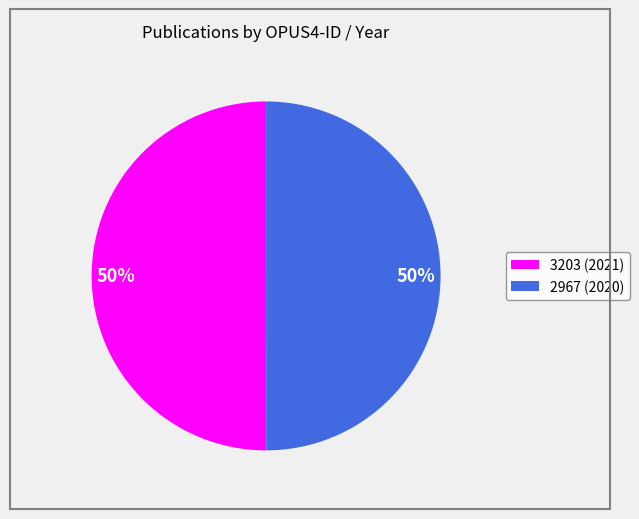

To the nearest percent, what is the average slice percentage?

50%